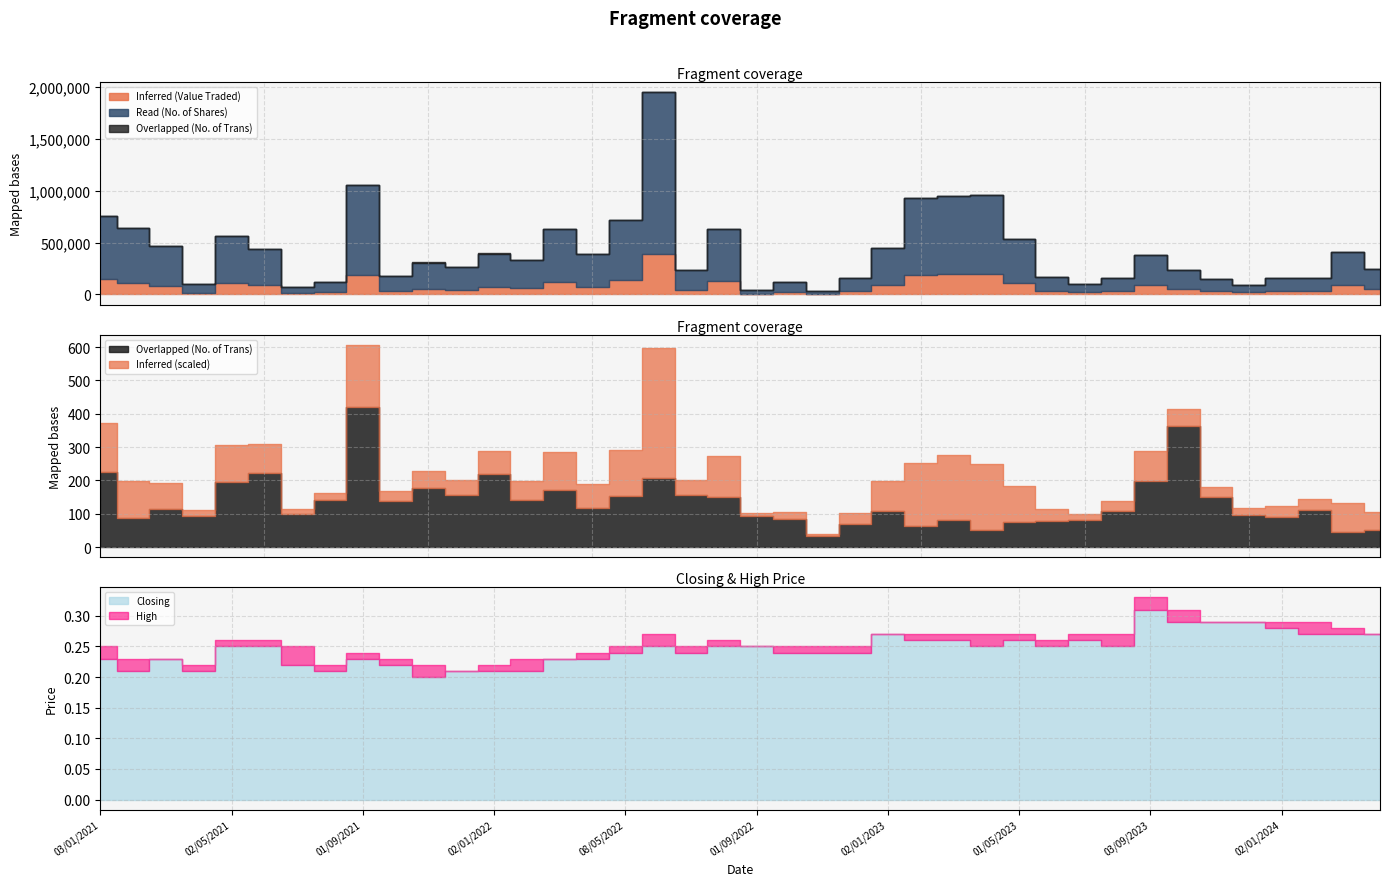

In Overlapped (No. of Trans), how many points are lower than both neighbors (excluding endpoints)?

12